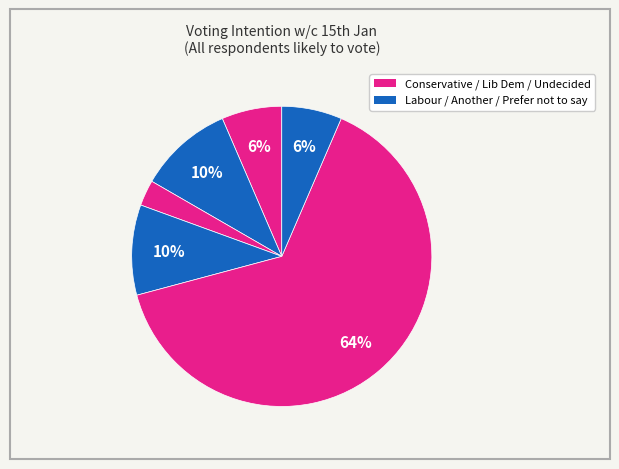

How many slices are in this pie chart?

6